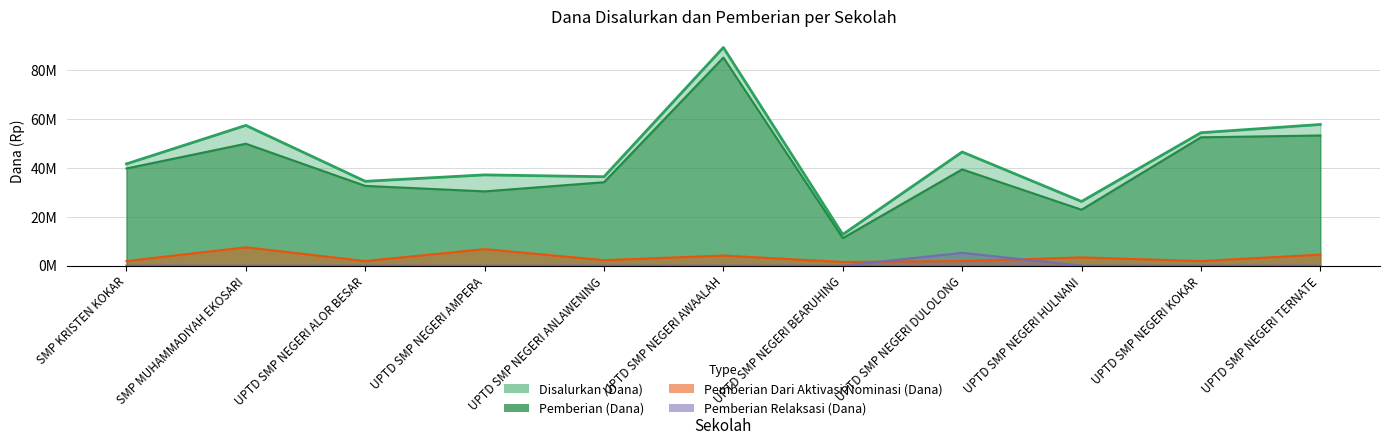

Which series has the largest total across all categories?

Disalurkan (Dana)